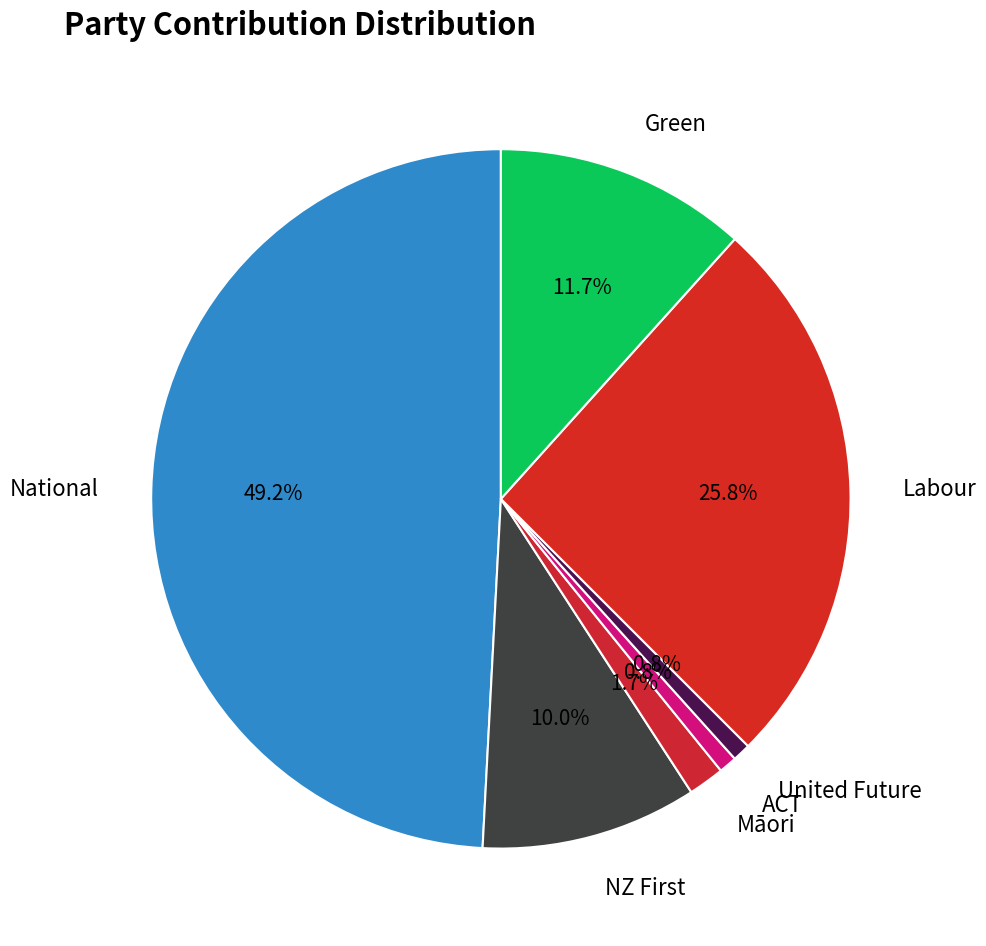

To the nearest percent, what is the difference between the largest and smallest slice percentages?

48%